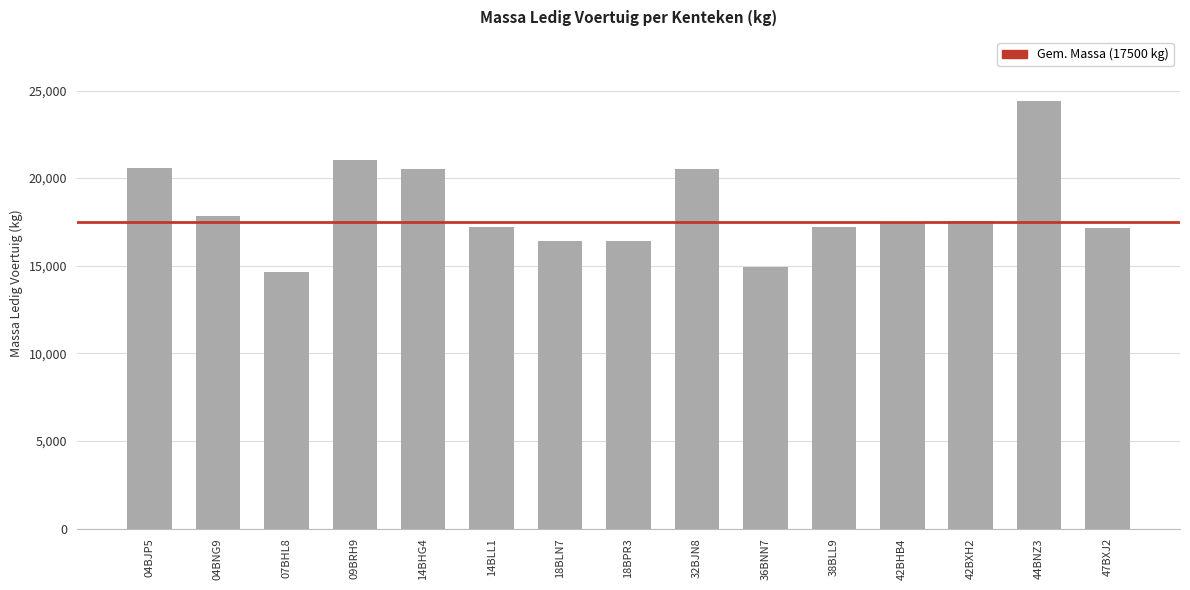

Is it true that the value at 38BLL9 is 29343?

False